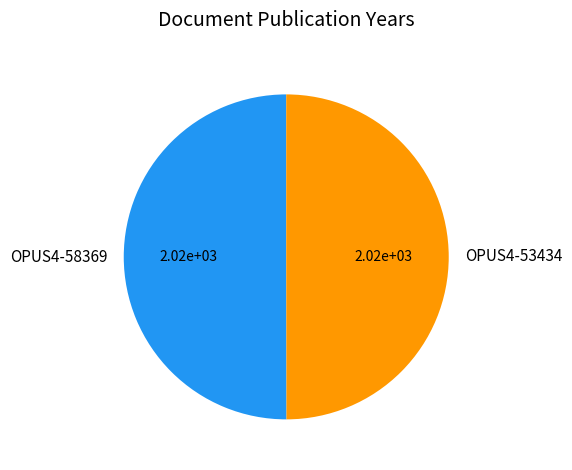

True or false: OPUS4-58369 accounts for 50% of the total.

True